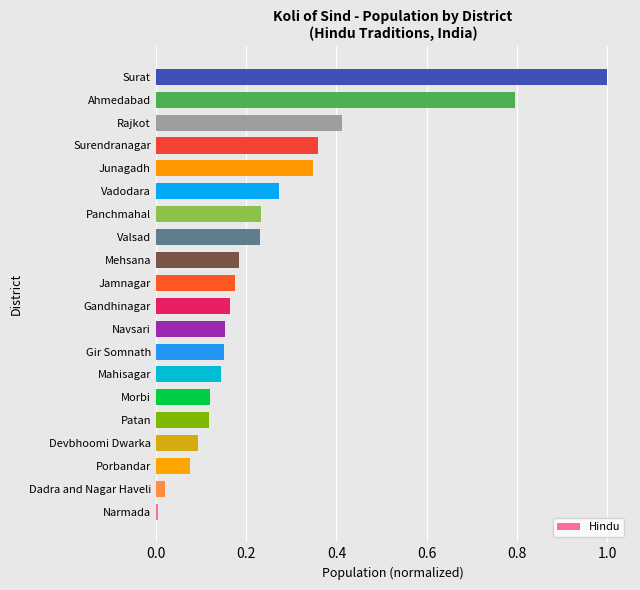

Which has a higher value, Surat or Navsari?

Surat